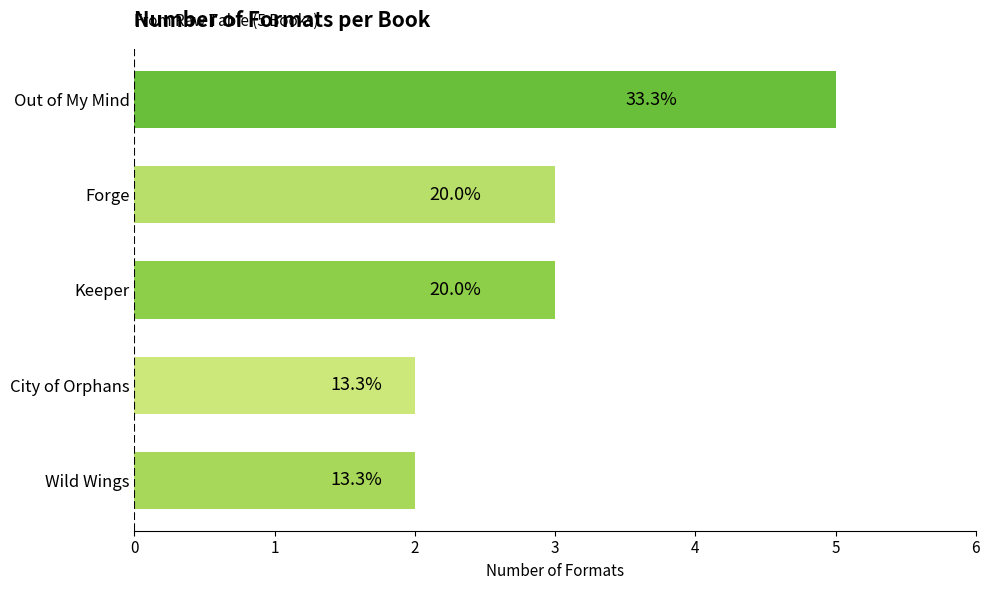

How many bars are there in total?

5